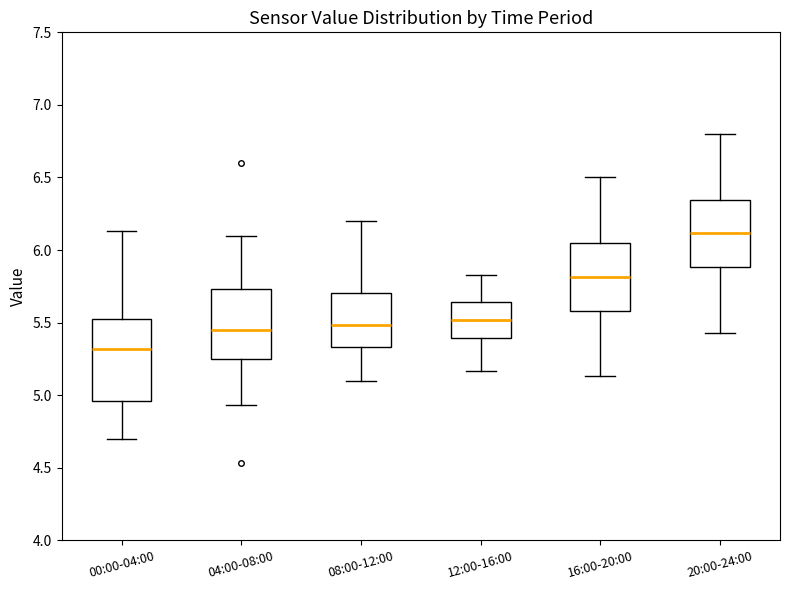

Reading left to right, read every box against the y-axis: the position of its median line, the range the box covers, and the ends of its whiskers. The values are not printed on the chart, so give them approximately, as read against the axis.

00:00-04:00: median 5.30, box 4.95 to 5.55, whiskers 4.70 to 6.15
04:00-08:00: median 5.45, box 5.25 to 5.75, whiskers 4.95 to 6.10
08:00-12:00: median 5.50, box 5.35 to 5.70, whiskers 5.10 to 6.20
12:00-16:00: median 5.50, box 5.40 to 5.65, whiskers 5.15 to 5.85
16:00-20:00: median 5.80, box 5.60 to 6.05, whiskers 5.15 to 6.50
20:00-24:00: median 6.10, box 5.90 to 6.35, whiskers 5.45 to 6.80